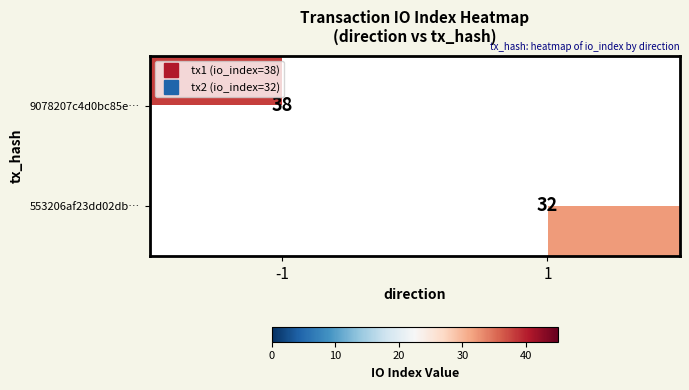

Which series has the largest range (max minus min)?

9078207c4d0bc85e…